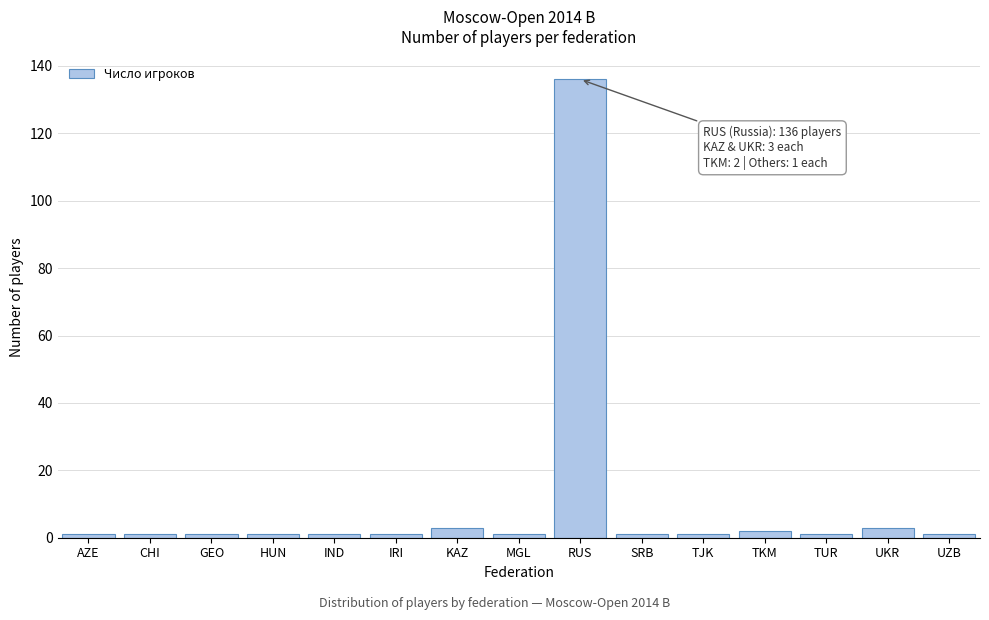

Reading right to left, transcribe all the data shown in this chart.

UZB=1	UKR=3	TUR=1	TKM=2	TJK=1	SRB=1	RUS=136	MGL=1	KAZ=3	IRI=1	IND=1	HUN=1	GEO=1	CHI=1	AZE=1